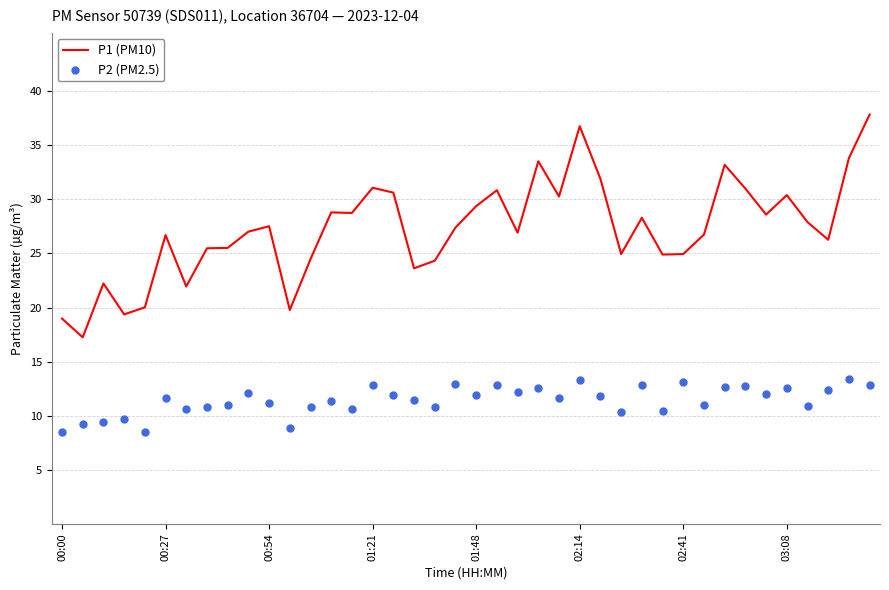

At how many categories does at least one series exceed 20?

36